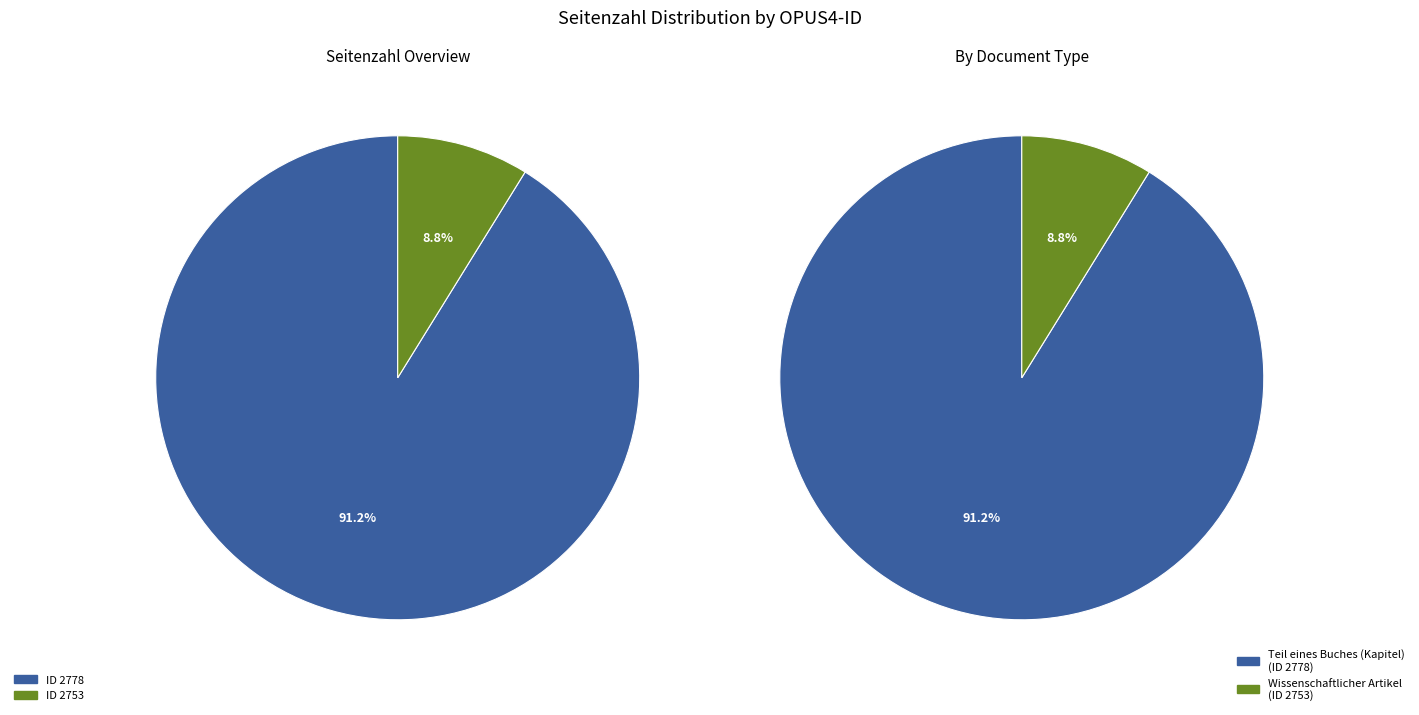

The 2778 slice represents 91% of the pie. True or false?

True